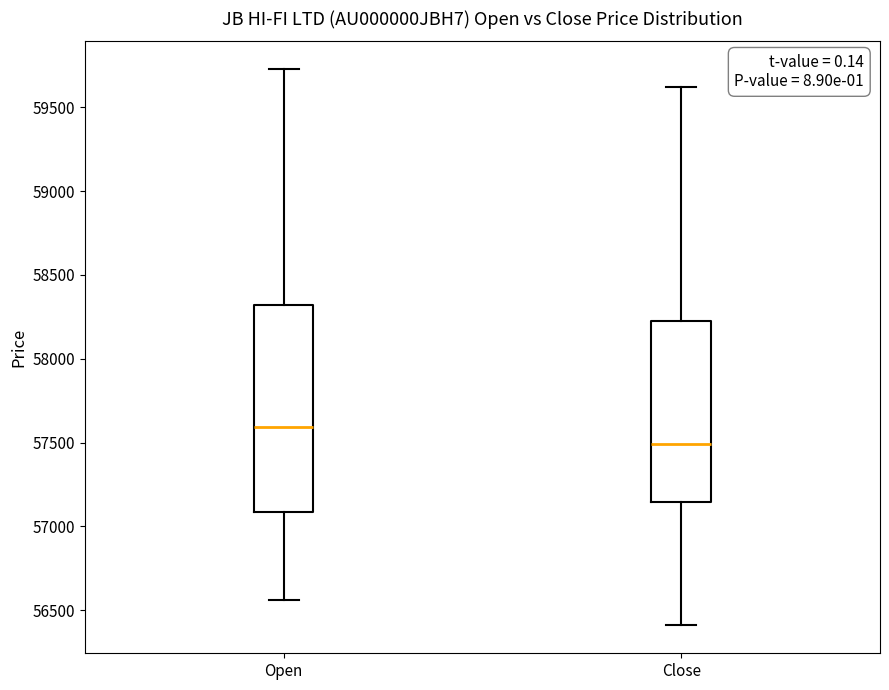

Reading left to right, read every box against the y-axis: the position of its median line, the range the box covers, and the ends of its whiskers. The values are not printed on the chart, so give them approximately, as read against the axis.

Open: median 57600, box 57100 to 58300, whiskers 56550 to 59750
Close: median 57500, box 57150 to 58200, whiskers 56400 to 59600